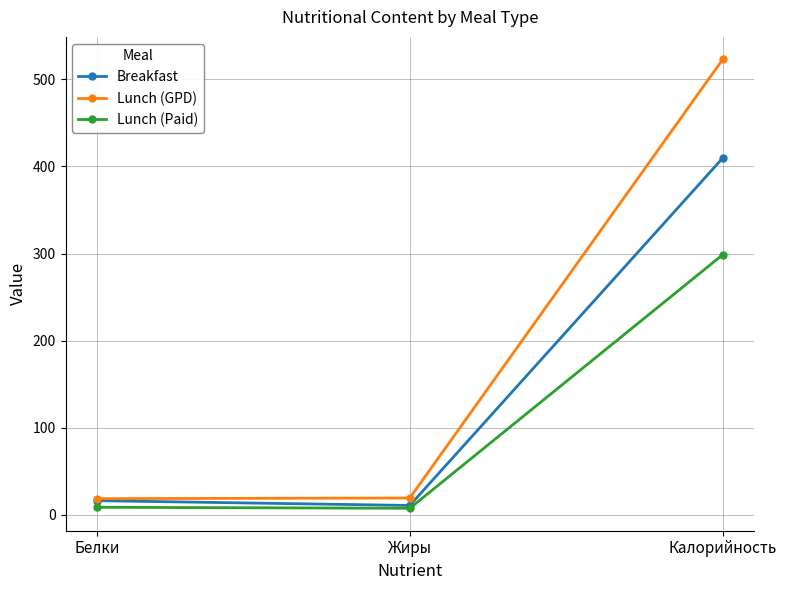

What is the average value of the Lunch (GPD) series?

187.0